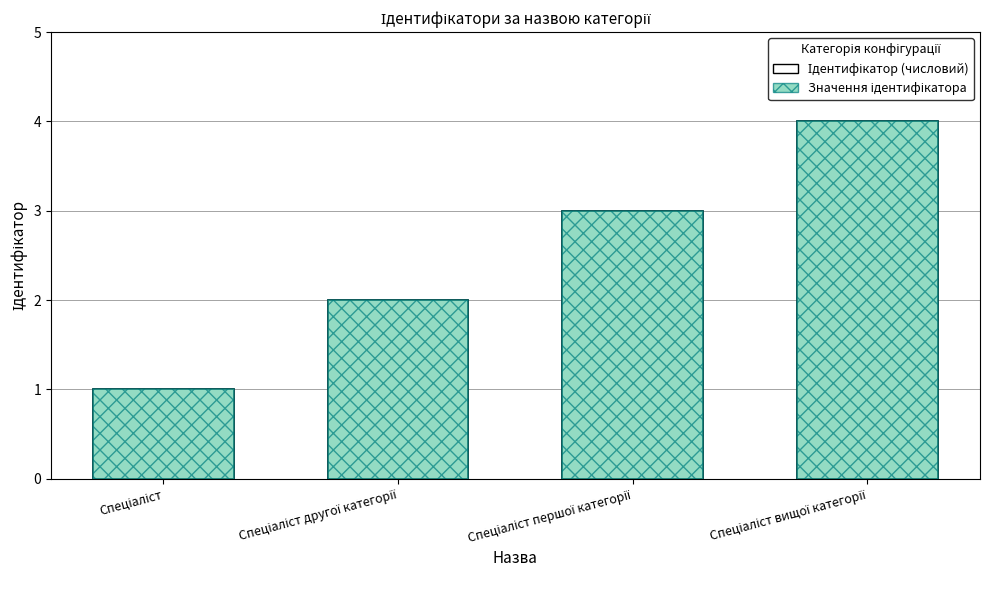

Which category has the highest value in the Ідентифікатор series?

Спеціаліст вищої категорії